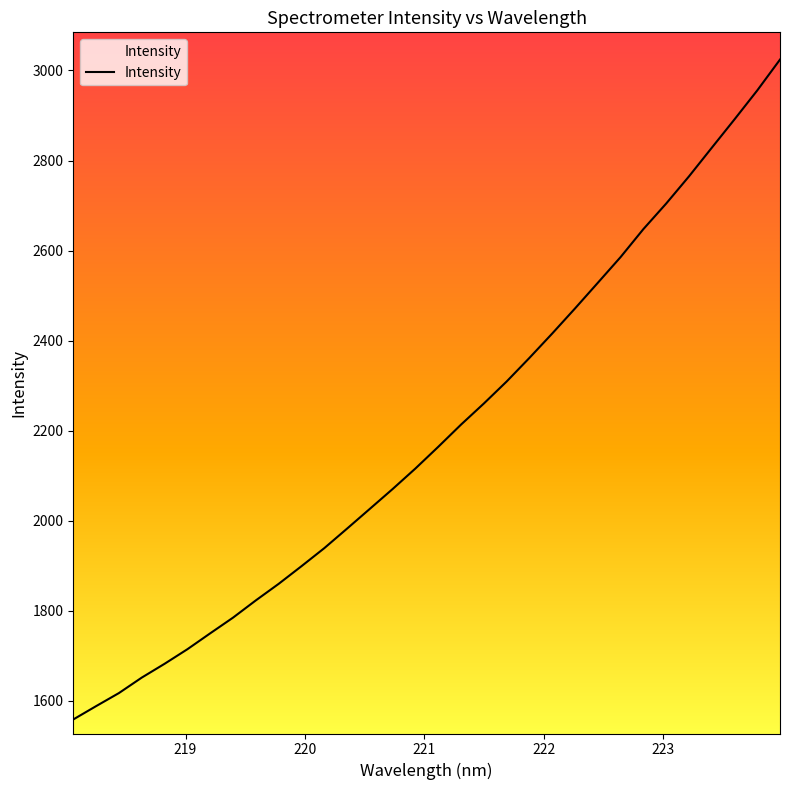

What is the average value?

2193.4